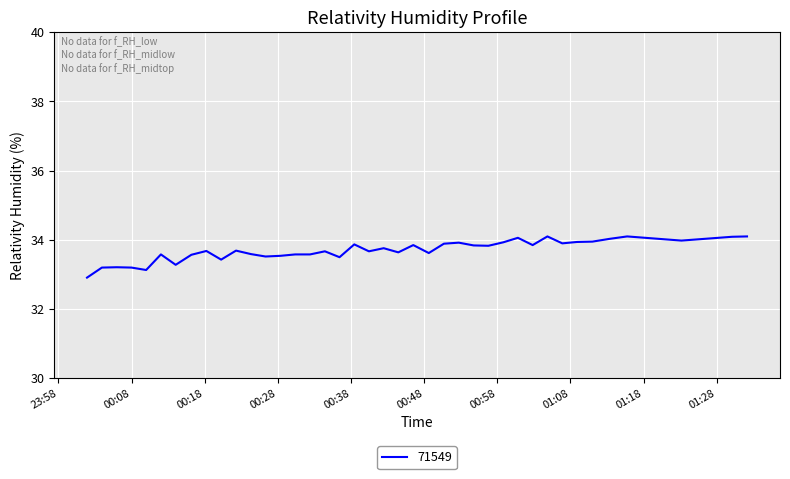

What is the minimum value shown in the chart?

32.9